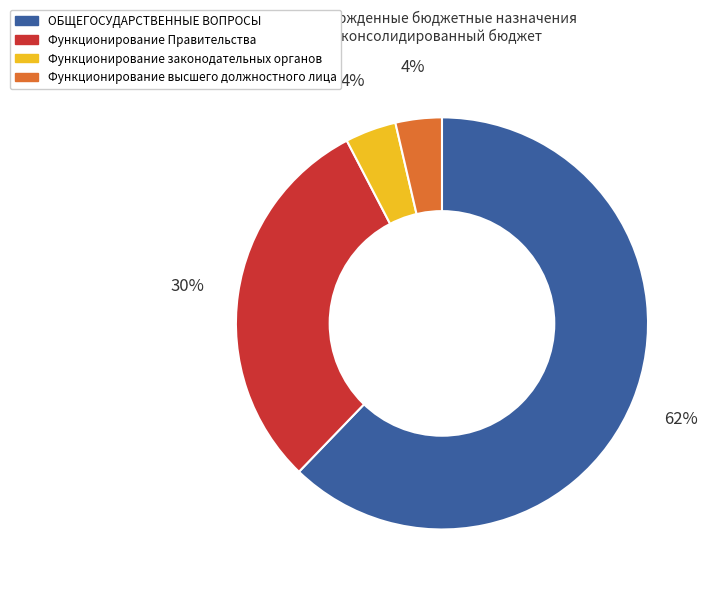

Combined, do ОБЩЕГОСУДАРСТВЕННЫЕ ВОПРОСЫ and Функционирование законодательных органов account for over 50%?

Yes